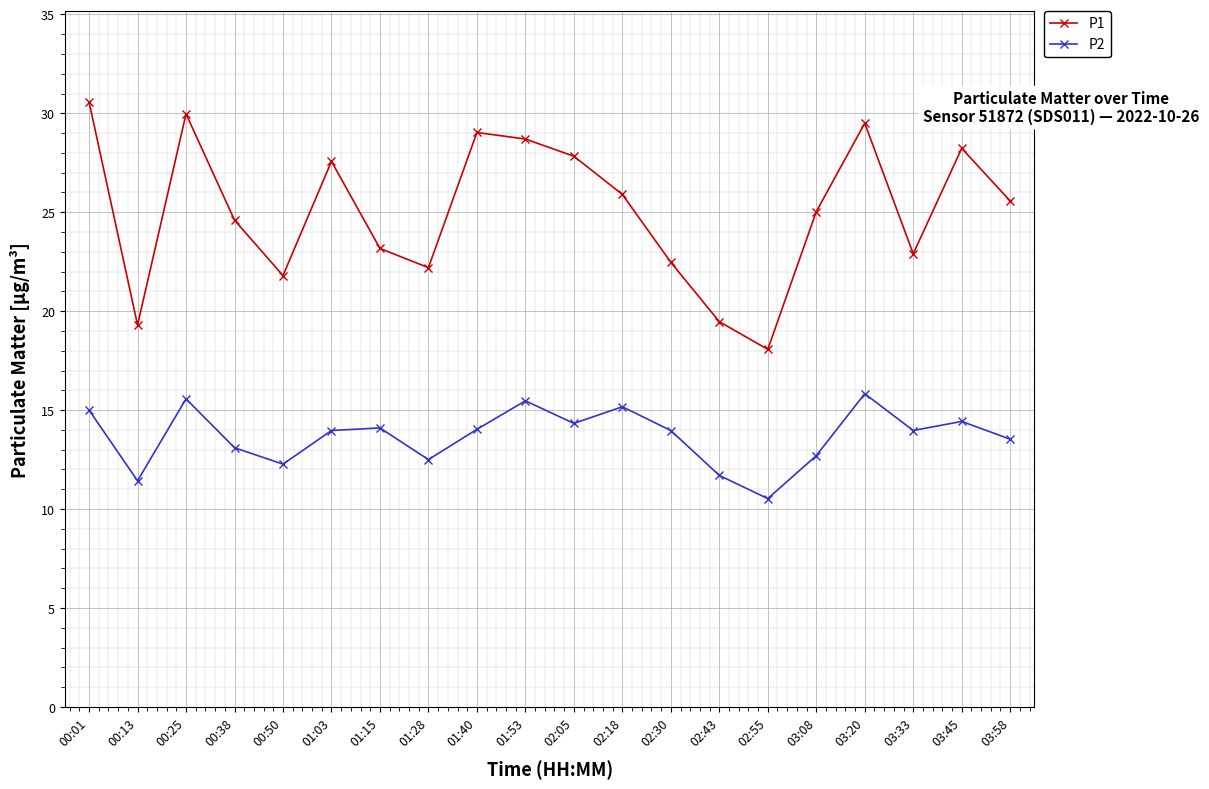

What is the value of the P1 point at the 6th from the left?

27.6